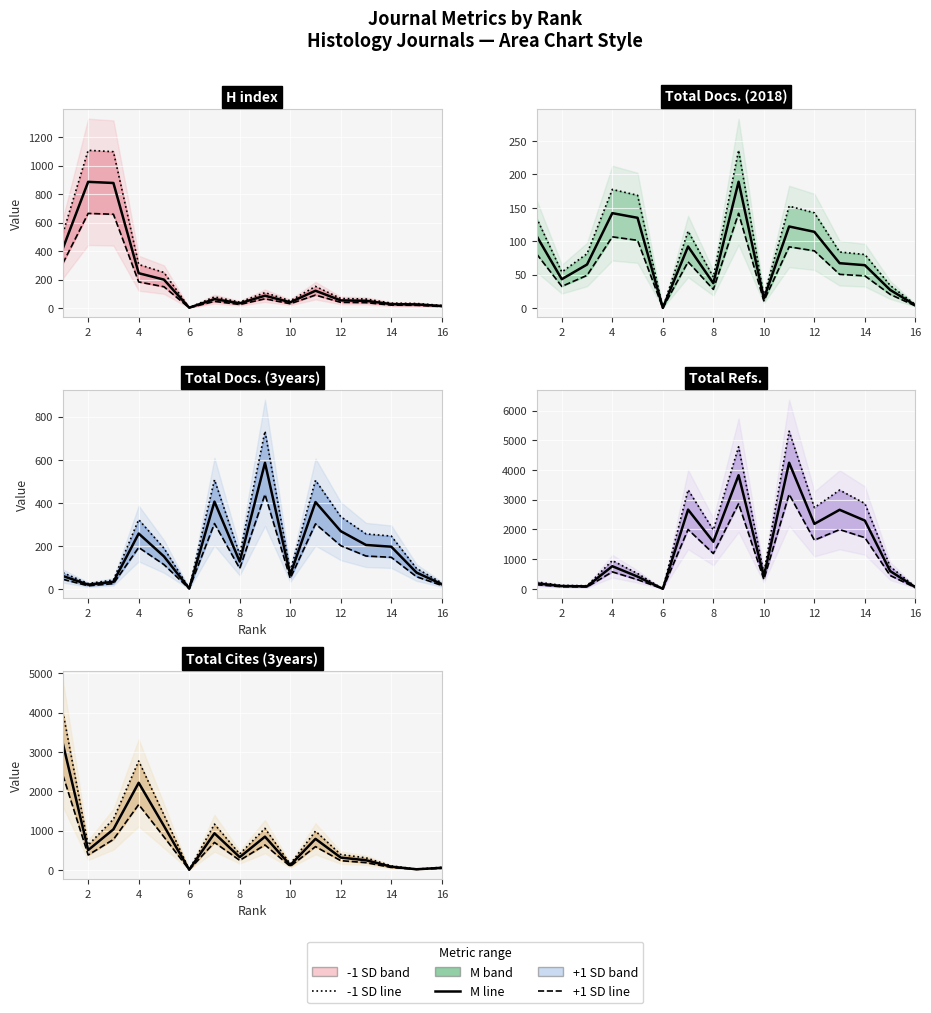

In H index, how many points are higher than both neighbors (excluding endpoints)?

4